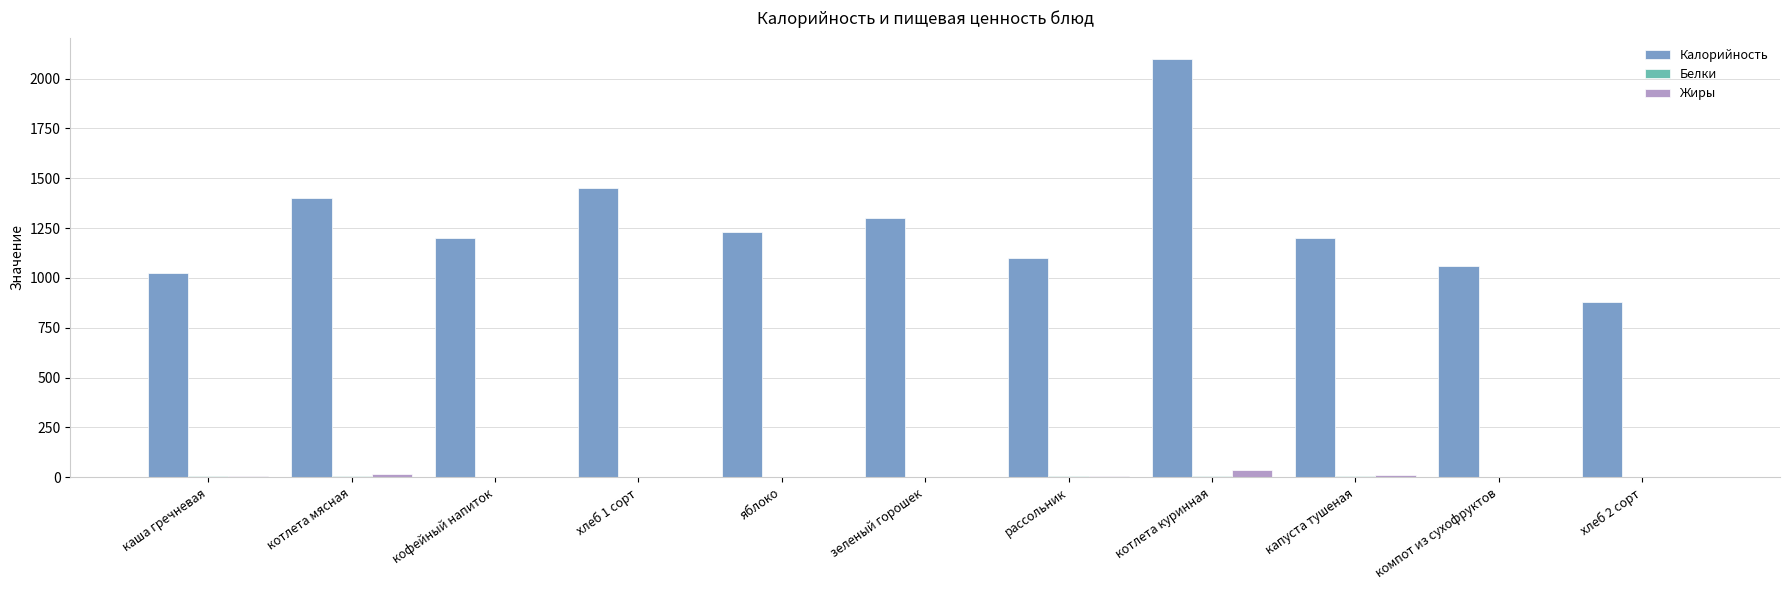

Which series changed the most between хлеб 1 сорт and хлеб 2 сорт?

Калорийность